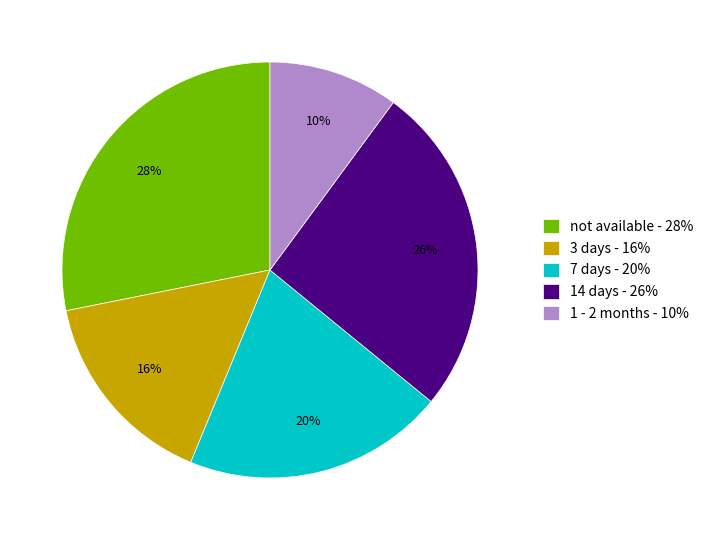

How many segments does this pie chart have?

5